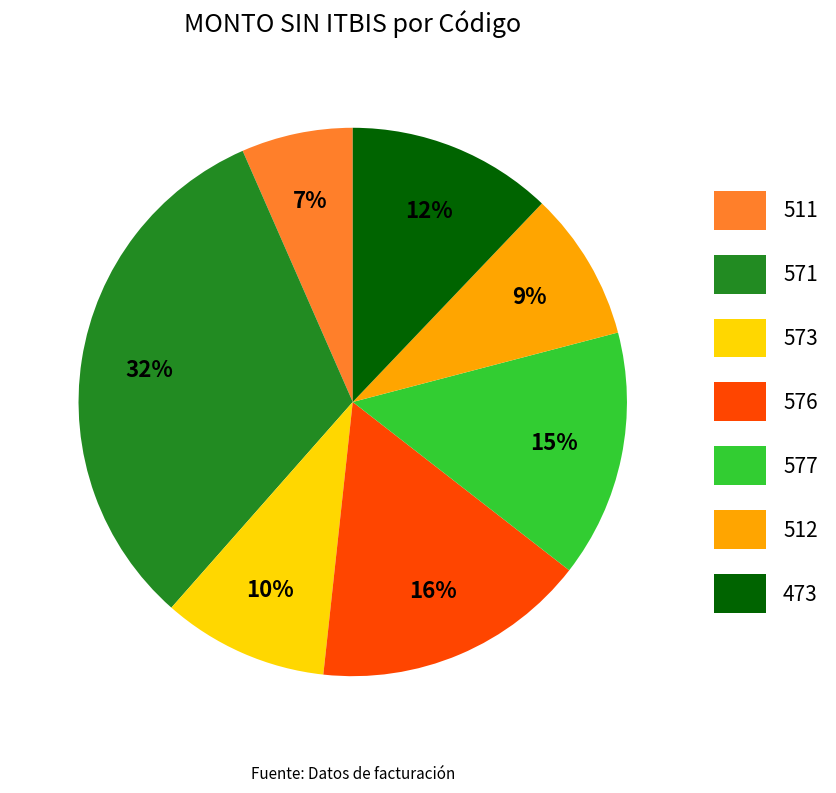

What is the ratio of the value at 573 to the value at 571?

0.3